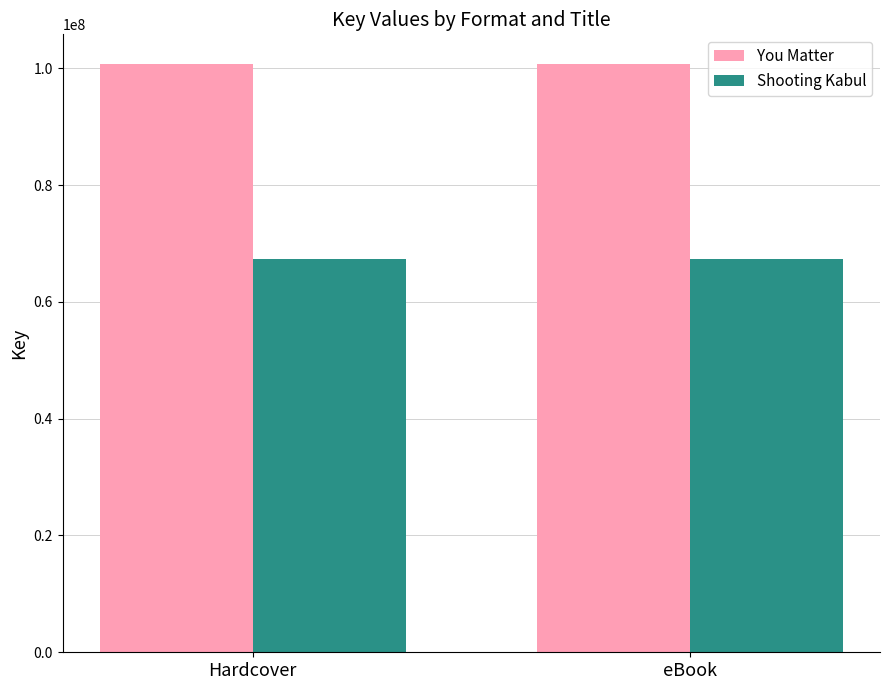

What is the smallest value displayed?

67342002